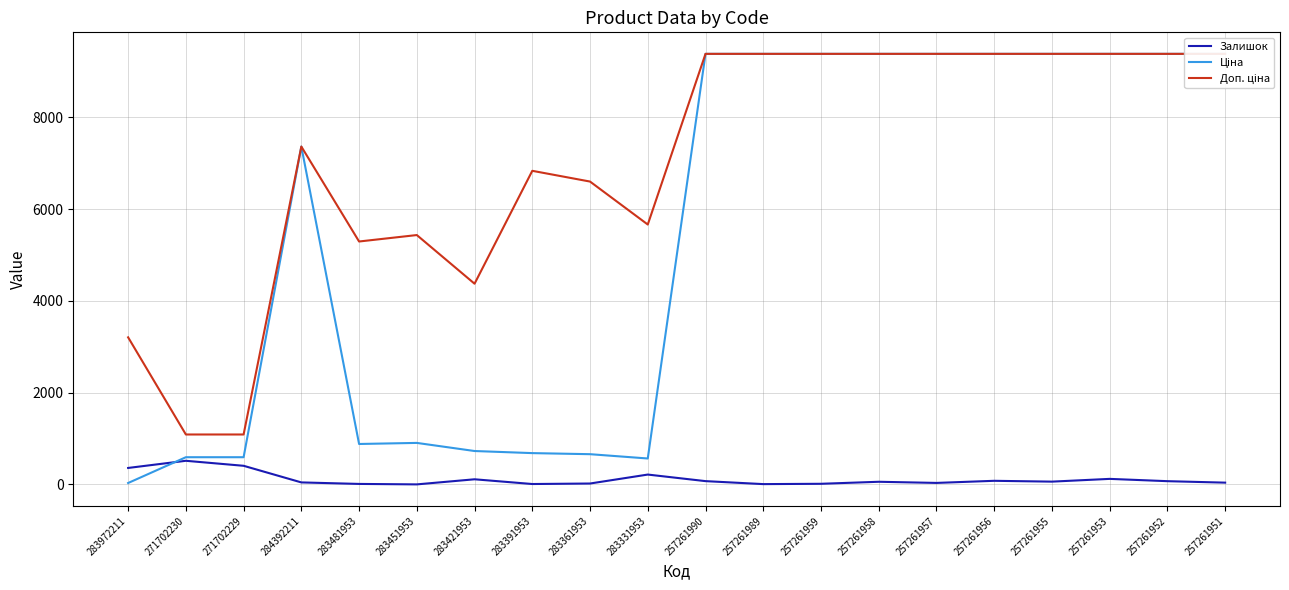

List the series in order of their peak value, lowest first.

Залишок, Ціна, Доп. ціна